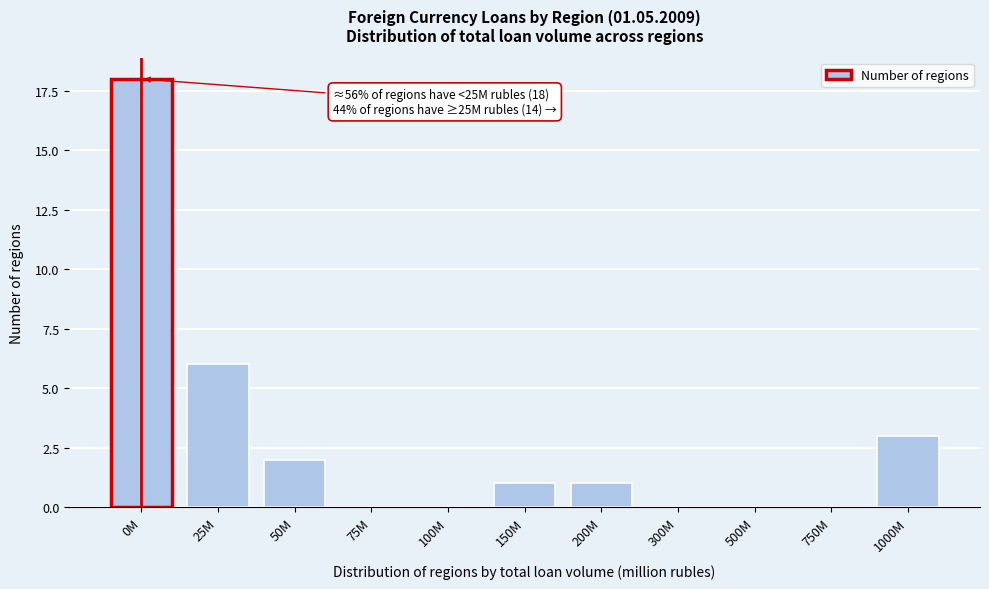

Reading right to left, list all the values displayed in this chart.

1000M=3	750M=0	500M=0	300M=0	200M=1	150M=1	100M=0	75M=0	50M=2	25M=6	0M=18